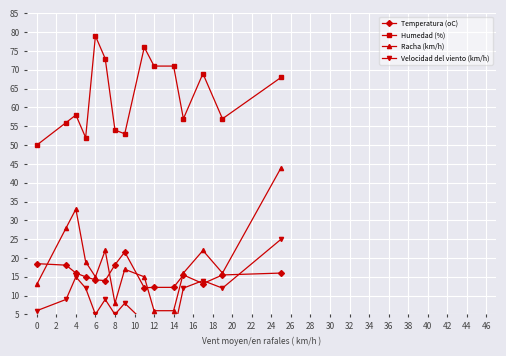

Is it true that Temperatura (oC) equals 18.2 at 8?

True